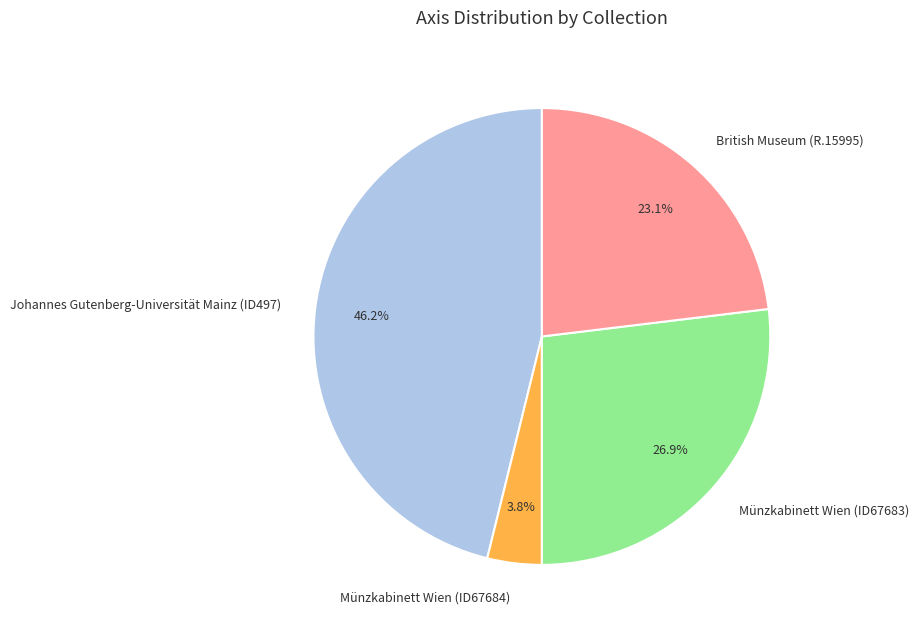

Does British Museum (R.15995) represent more than half of the total?

No